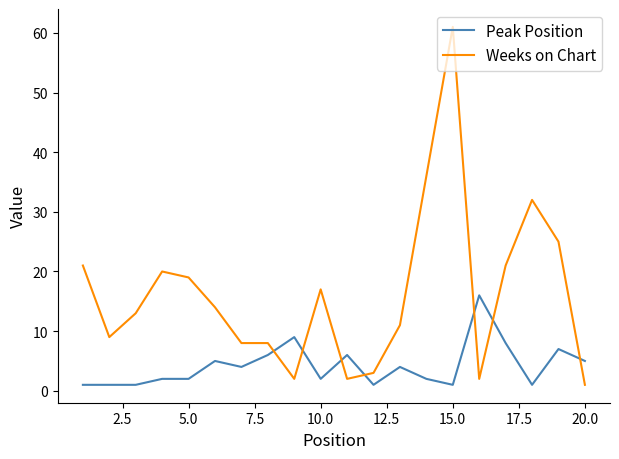

Which series has the widest spread of values?

Weeks on Chart